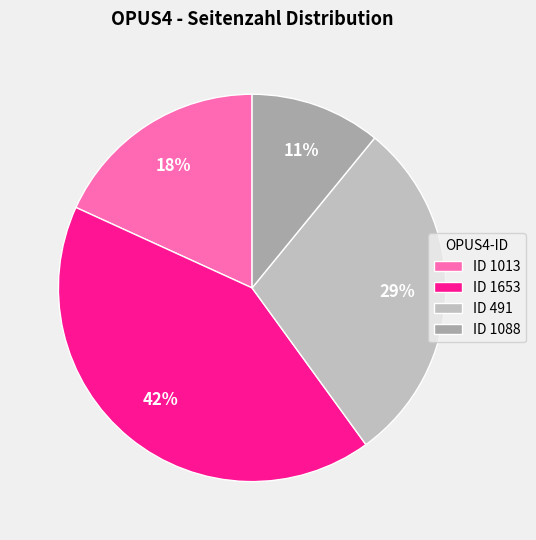

Which category has the biggest portion of the pie?

ID 1653